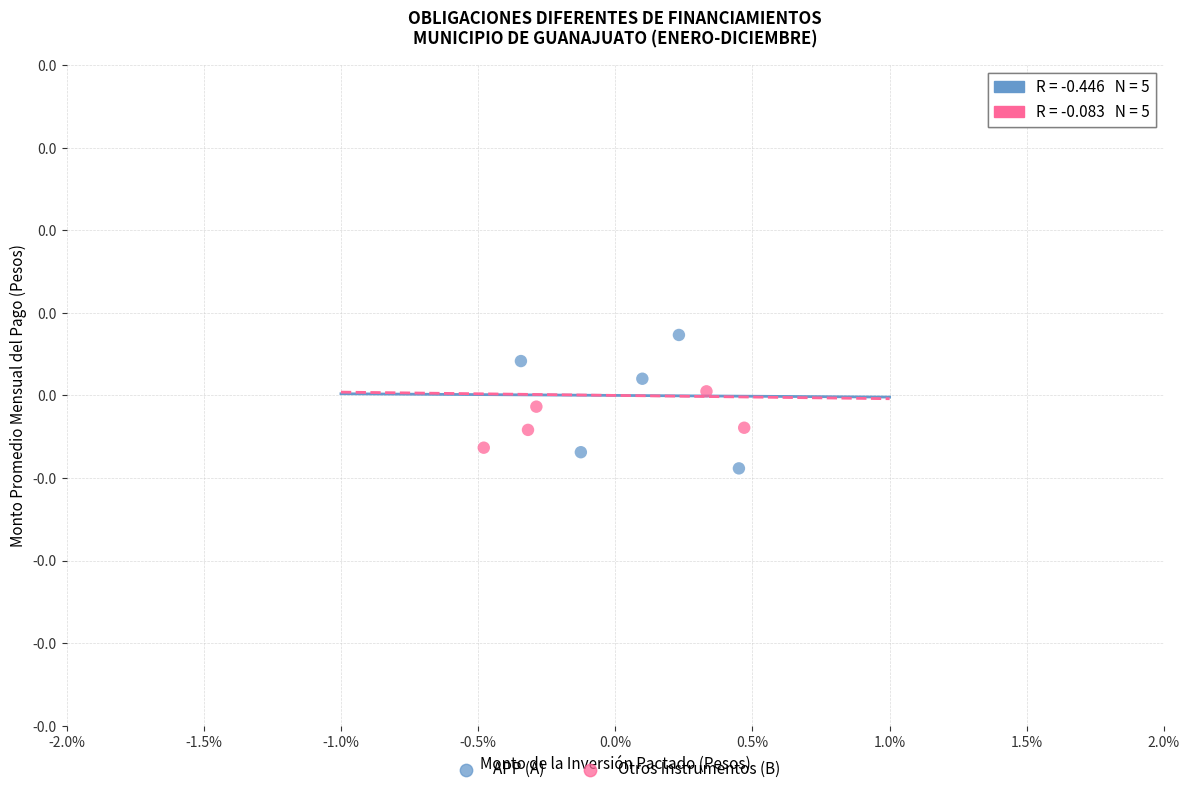

Which series contains the lowest Y value?

APP (A)